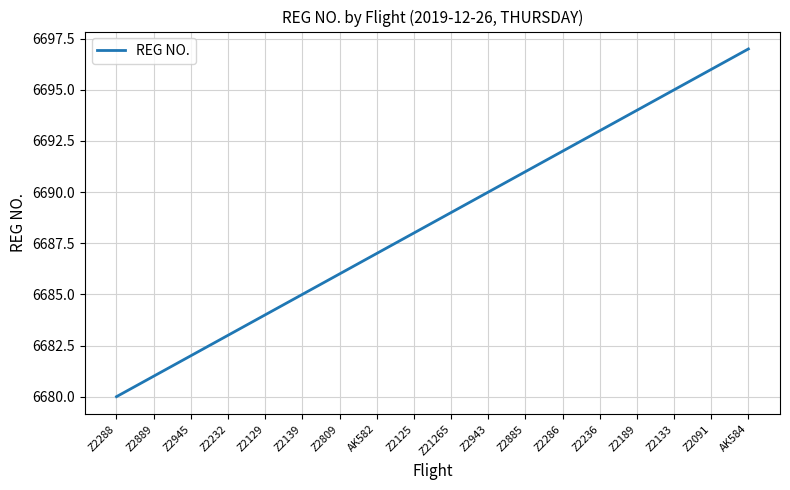

Reading left to right, list all the values displayed in this chart.

6680	6681	6682	6683	6684	6685	6686	6687	6688	6689	6690	6691	6692	6693	6694	6695	6696	6697